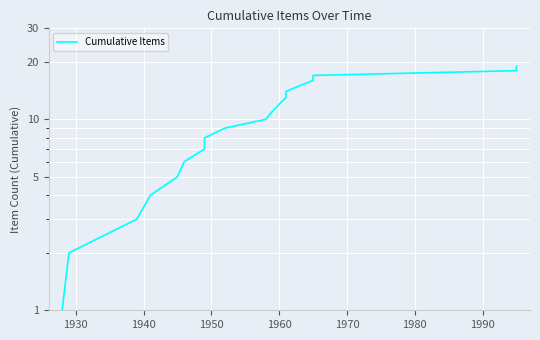

How many data points are less than 10?

9